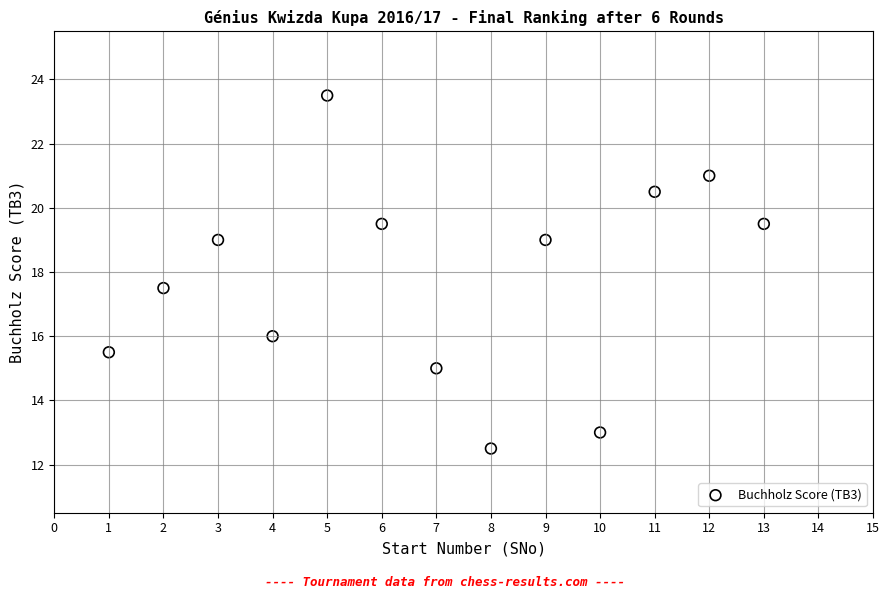

What is the range of X values (max minus min)?

12.0